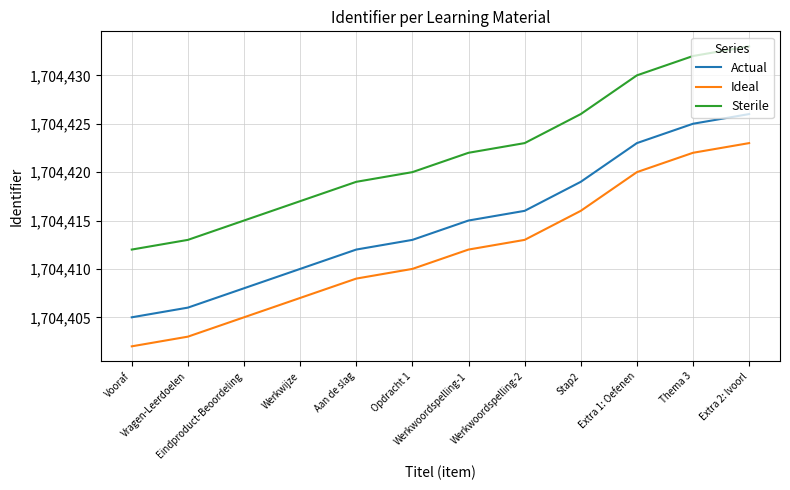

What is the spread (max minus min) of values at Vooraf?

10